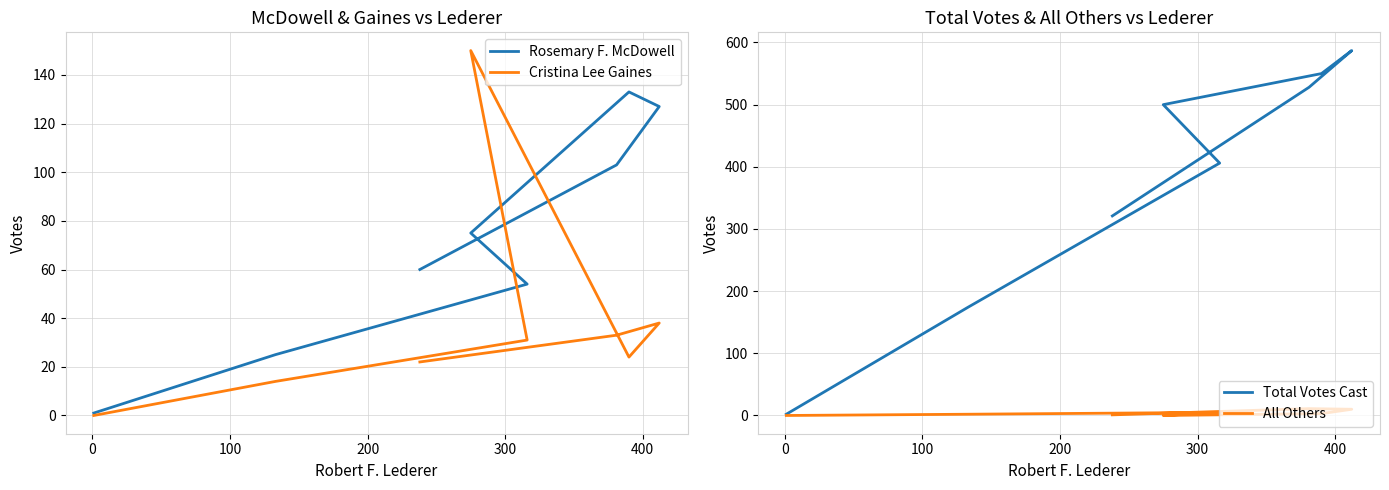

Which series has the largest total across all categories?

Total Votes Cast